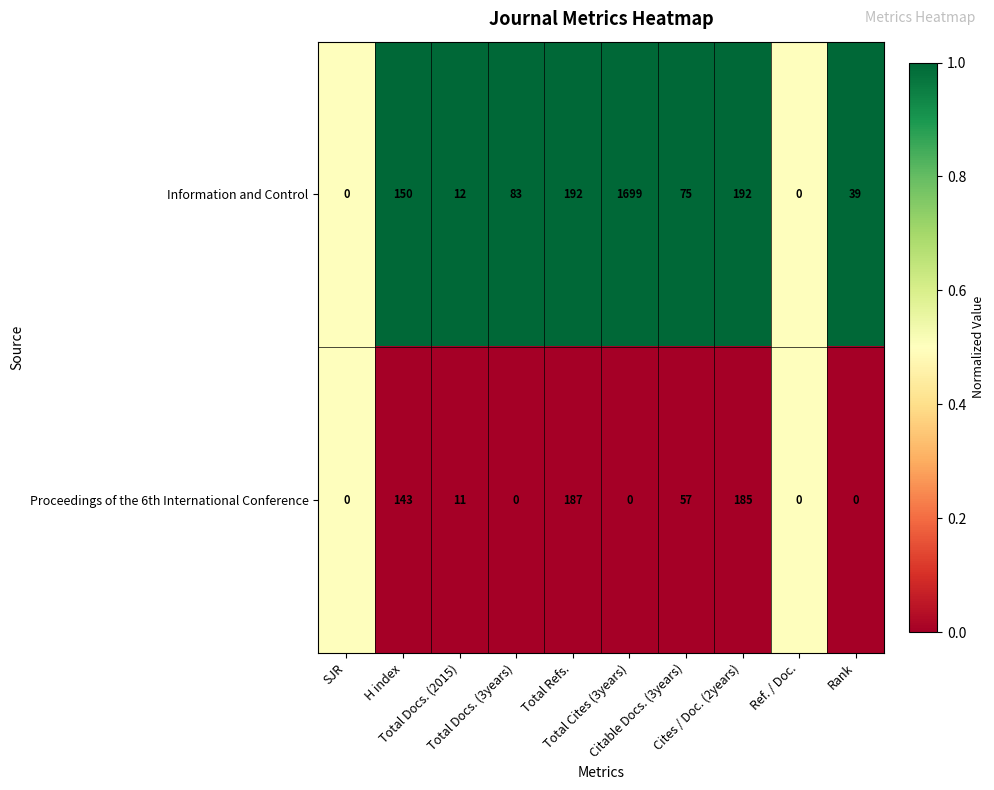

Which series has the largest total across all categories?

Information and Control